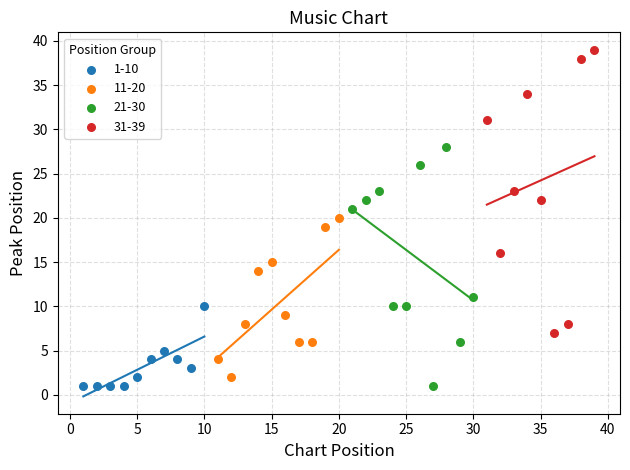

What are all the series names shown in the legend?

1-10, 11-20, 21-30, 31-39